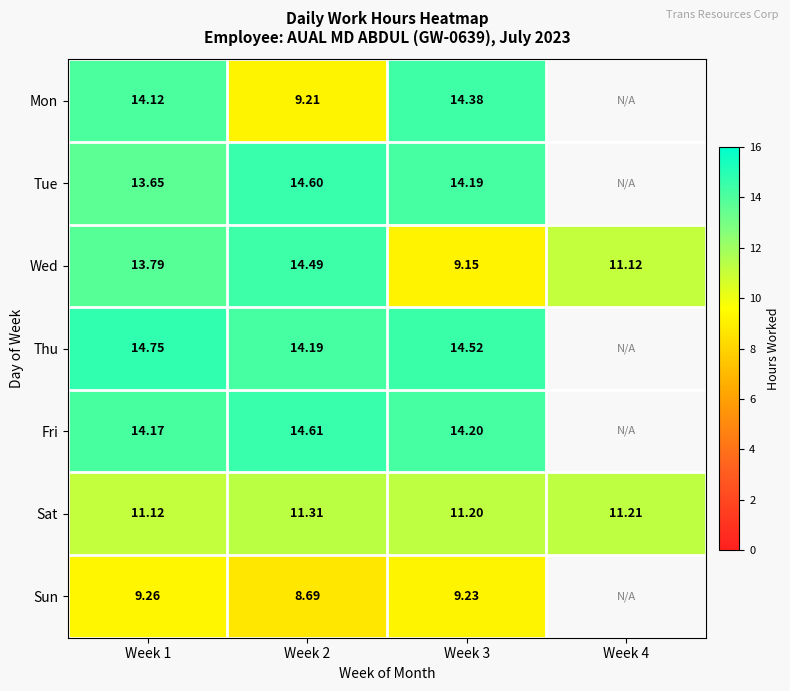

Is the value of Sat at Week 4 greater than the value of Sun at Week 1?

Yes